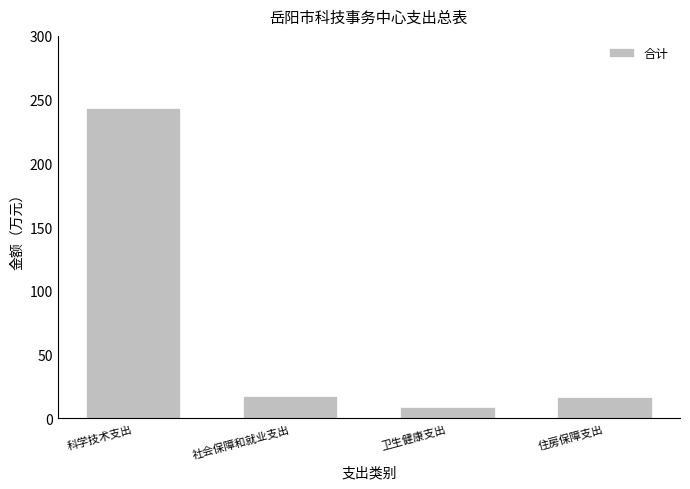

Which label corresponds to the largest value in the chart?

科学技术支出